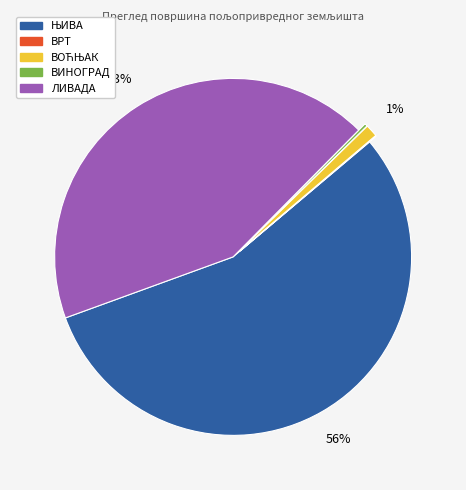

To the nearest percent, what is the difference between the largest and smallest slice percentages?

56%